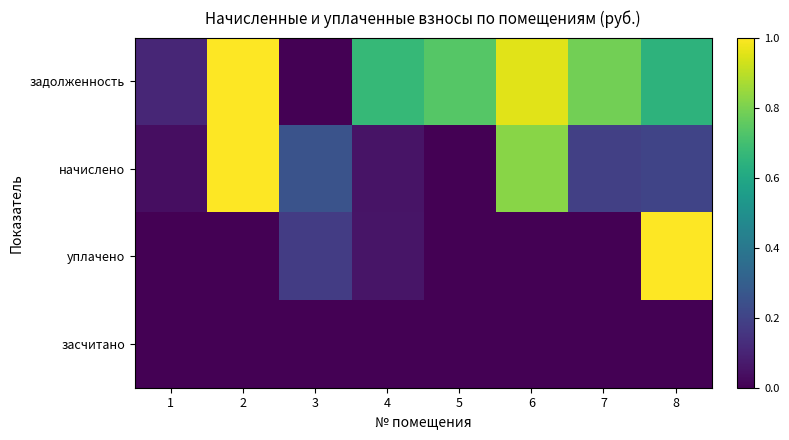

At which category is the sum across all series the highest?

2